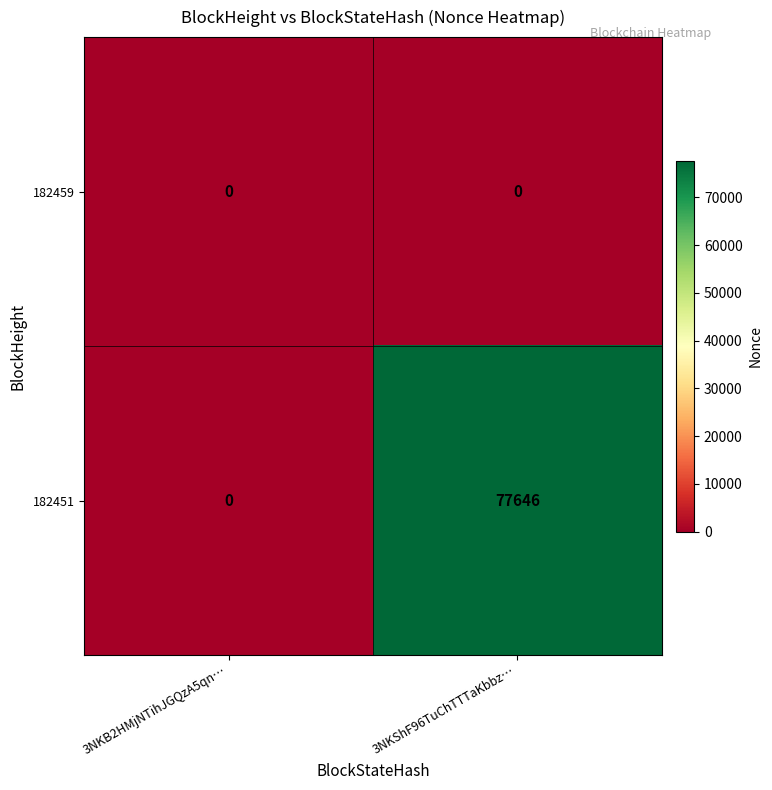

Which label corresponds to the largest value in the chart?

3NKShF96TuChTTTaKbbz…